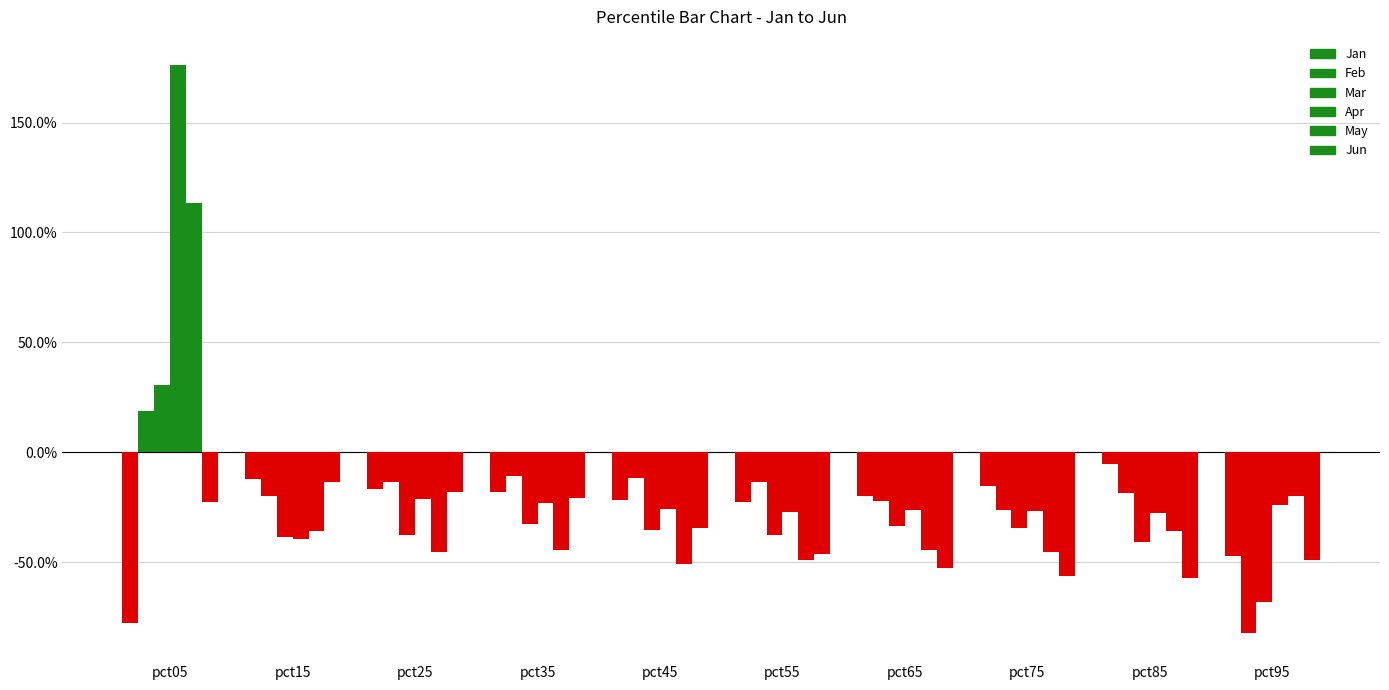

Is it true that Mar equals 0.1 at pct05?

False